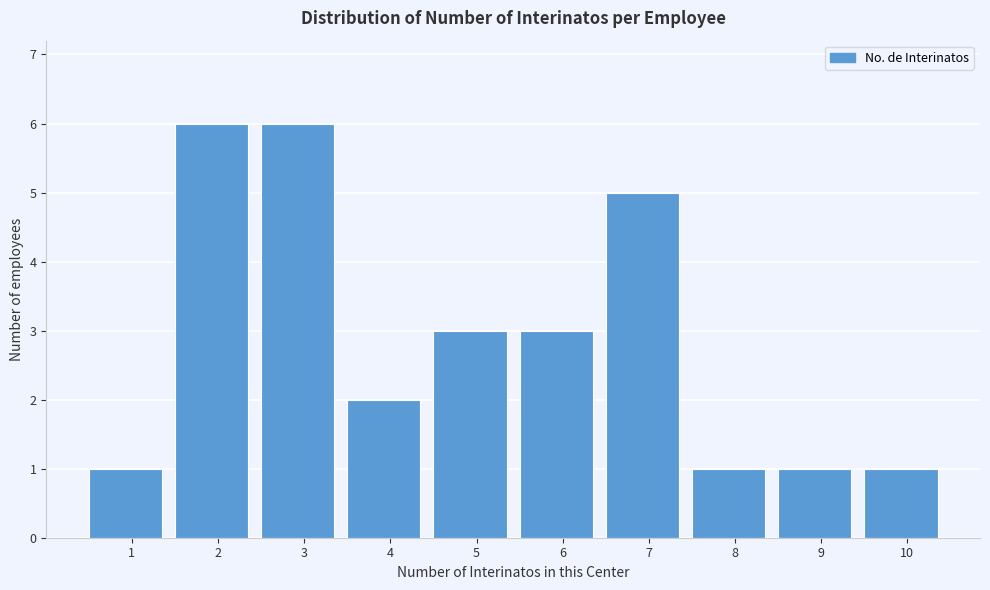

Reading right to left, transcribe all the data shown in this chart.

10=1	9=1	8=1	7=5	6=3	5=3	4=2	3=6	2=6	1=1